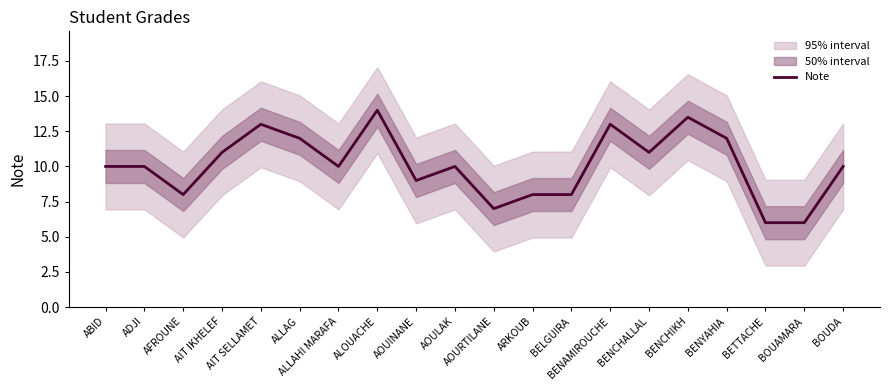

The chart shows a value of 17.6 at BENCHIKH. True or false?

False